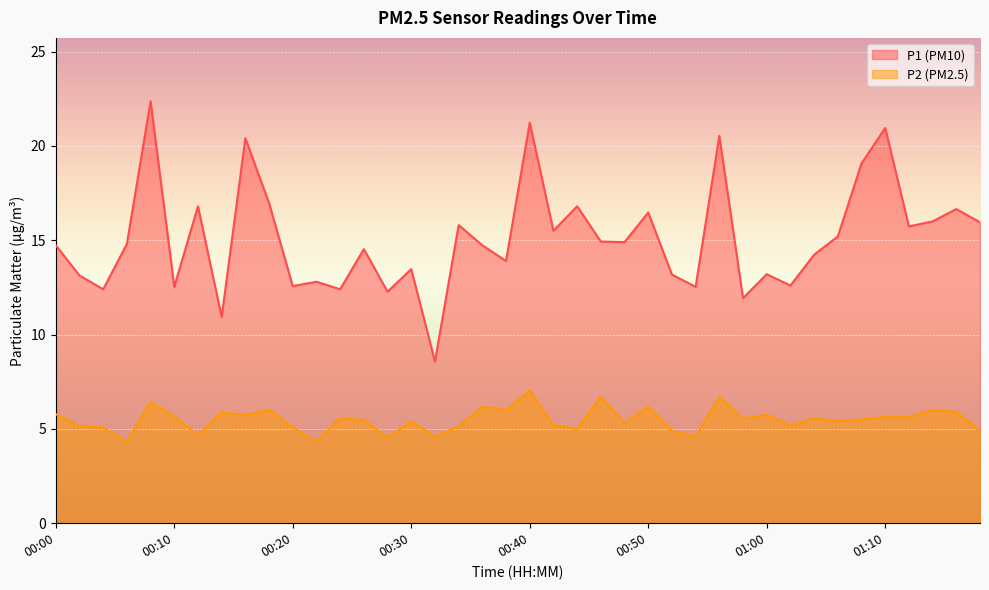

Which series has the widest spread of values?

P1